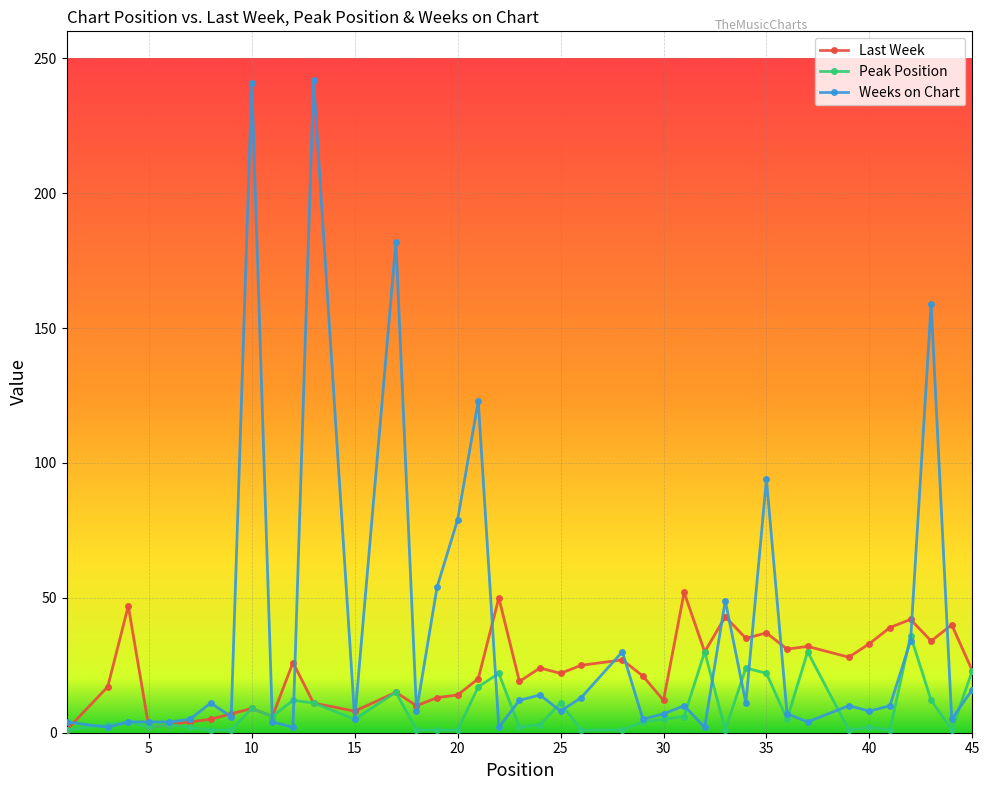

Rank the series by their maximum value, from highest to lowest.

Weeks on Chart, Last Week, Peak Position